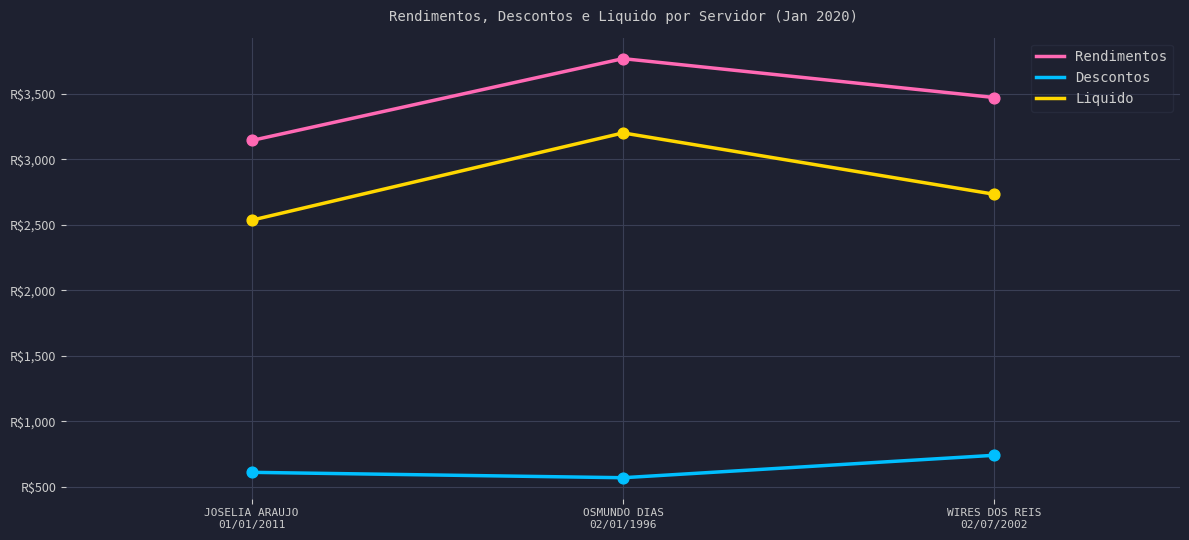

Which series has the largest total across all categories?

Rendimentos